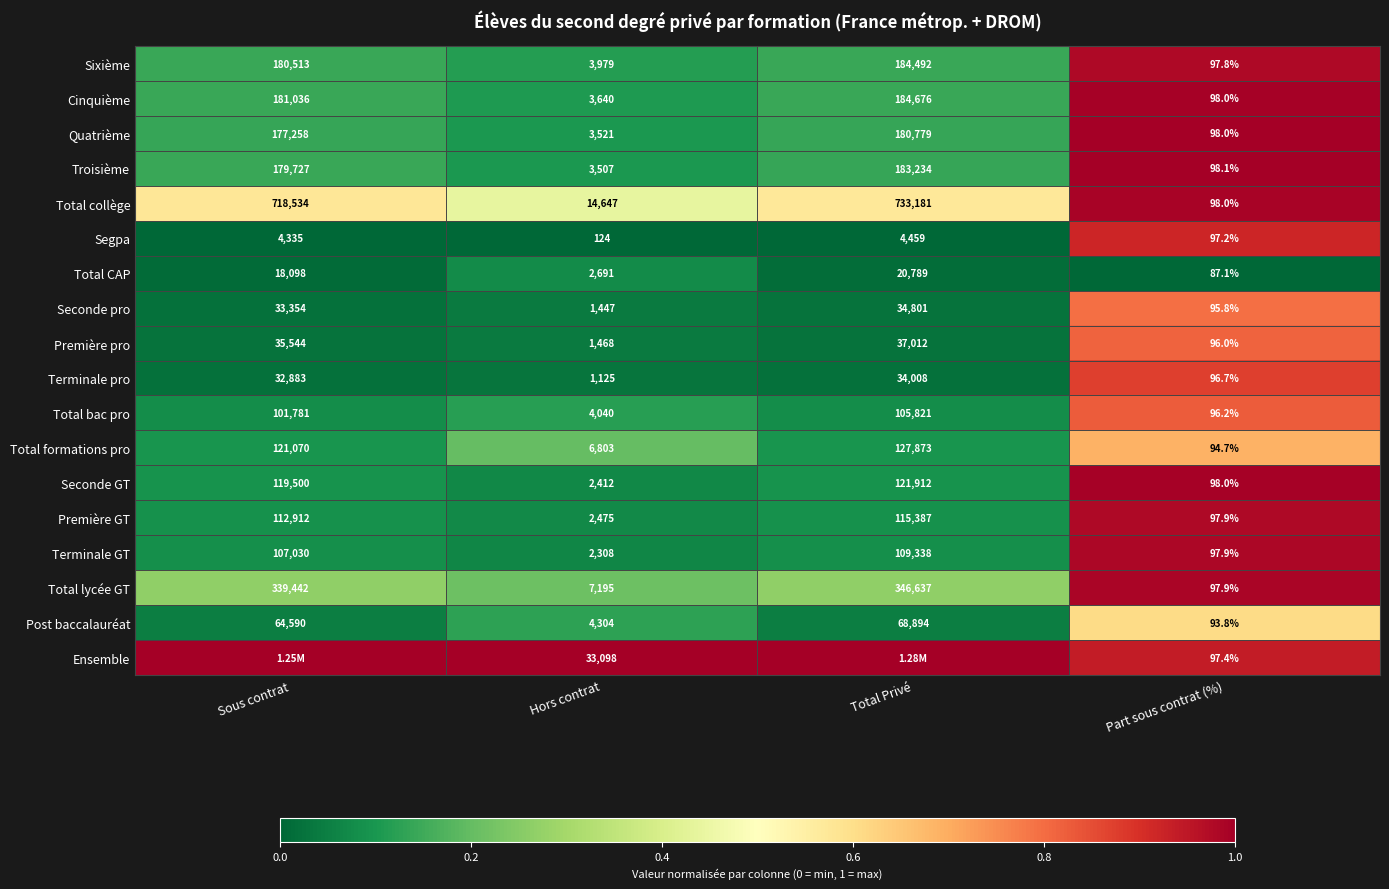

What is the average value of the Quatrième series?

90414.0